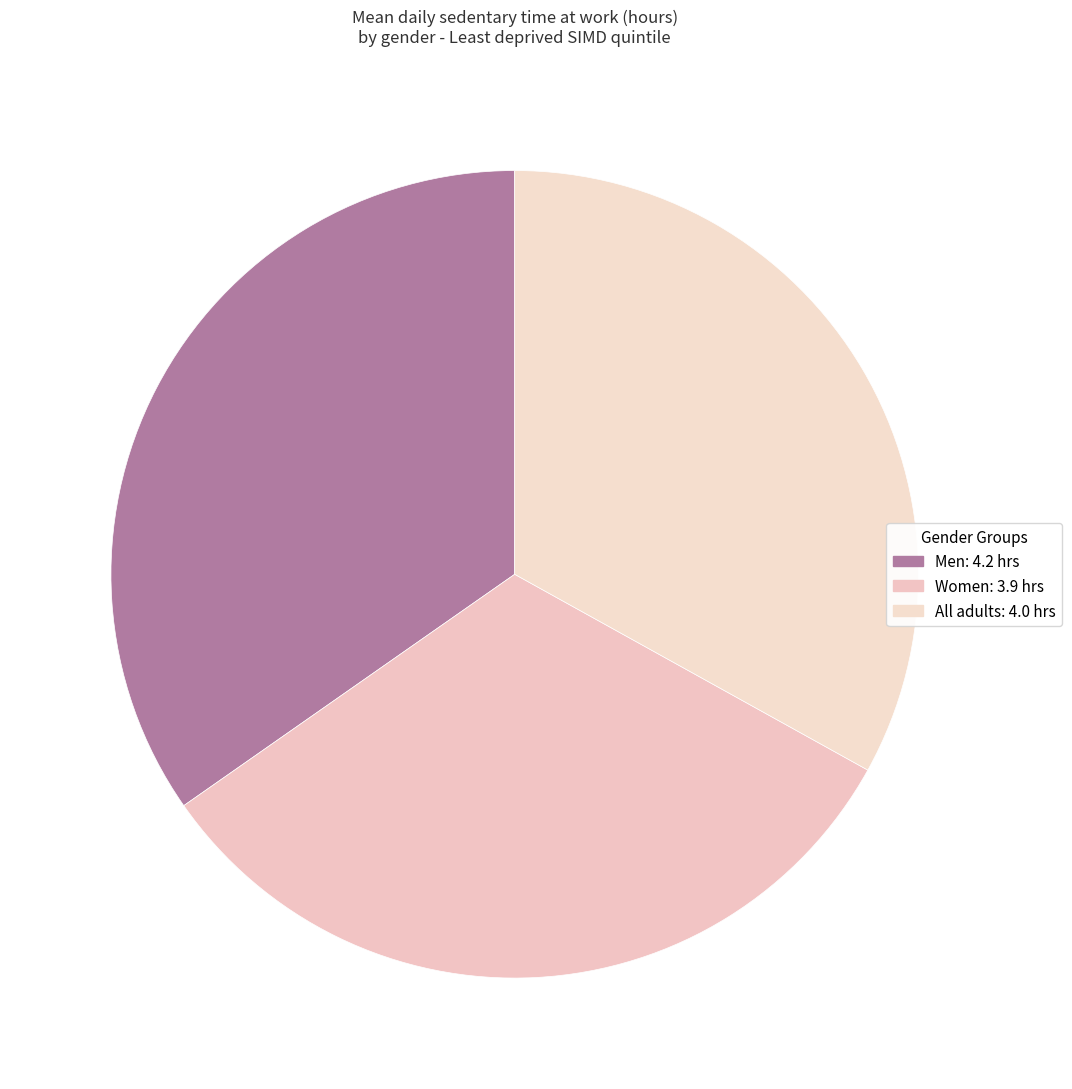

Approximately how many times larger is the value at Women compared to All adults?

1.0